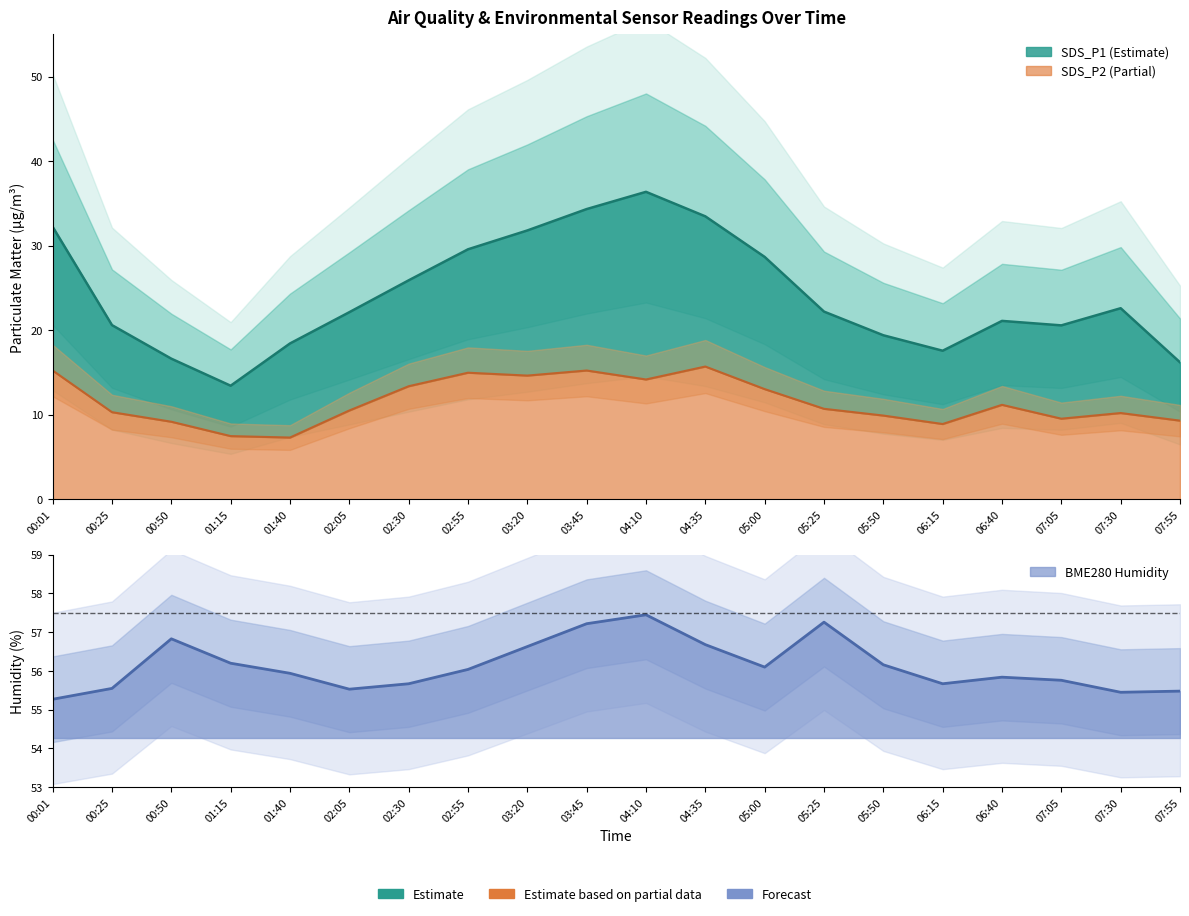

Is it true that BME280_humidity equals 56.8 at 00:50?

True